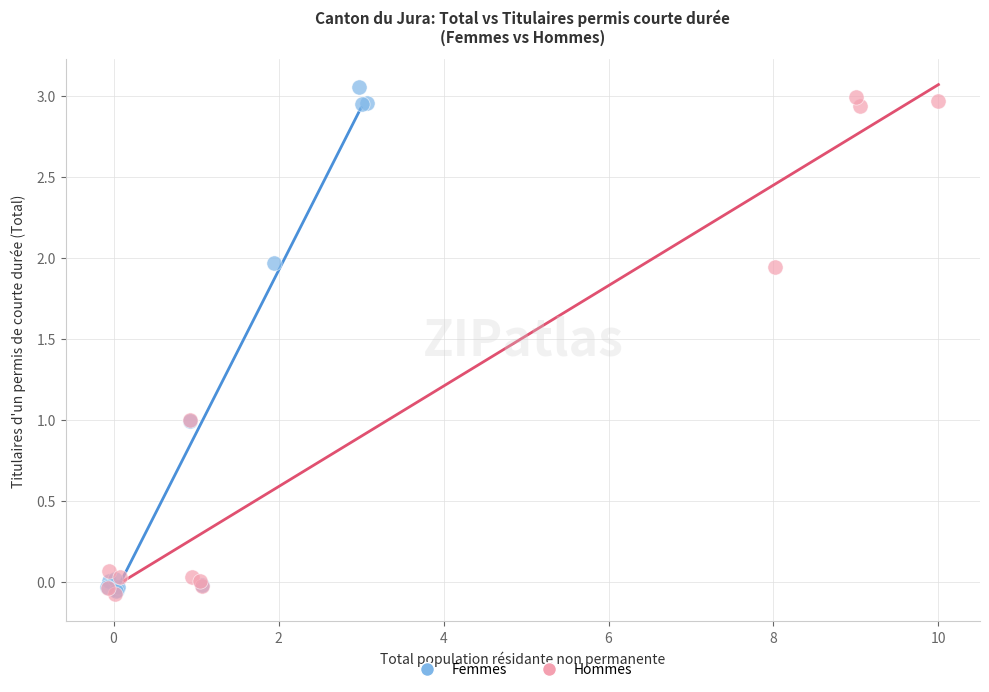

Which series contains the highest Y value?

Femmes